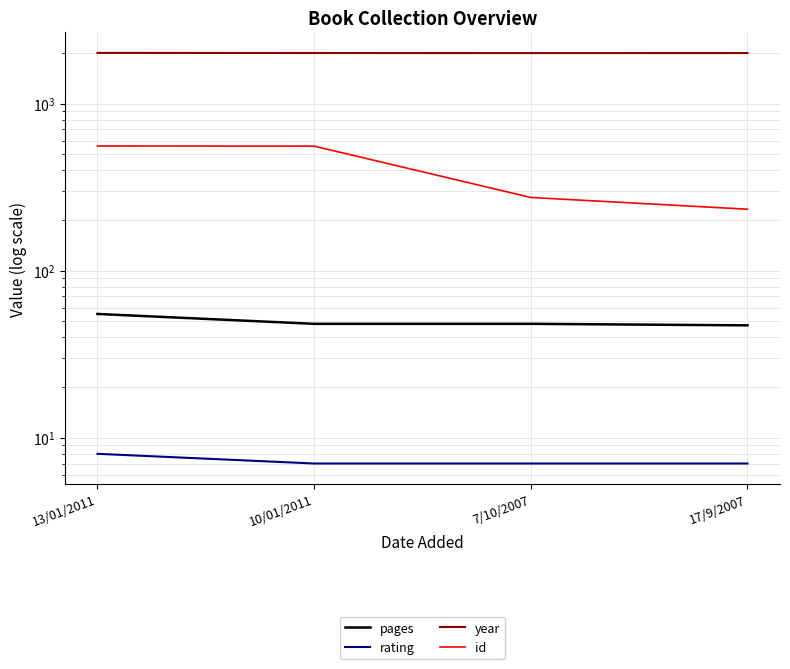

At which category is the sum across all series the highest?

13/01/2011